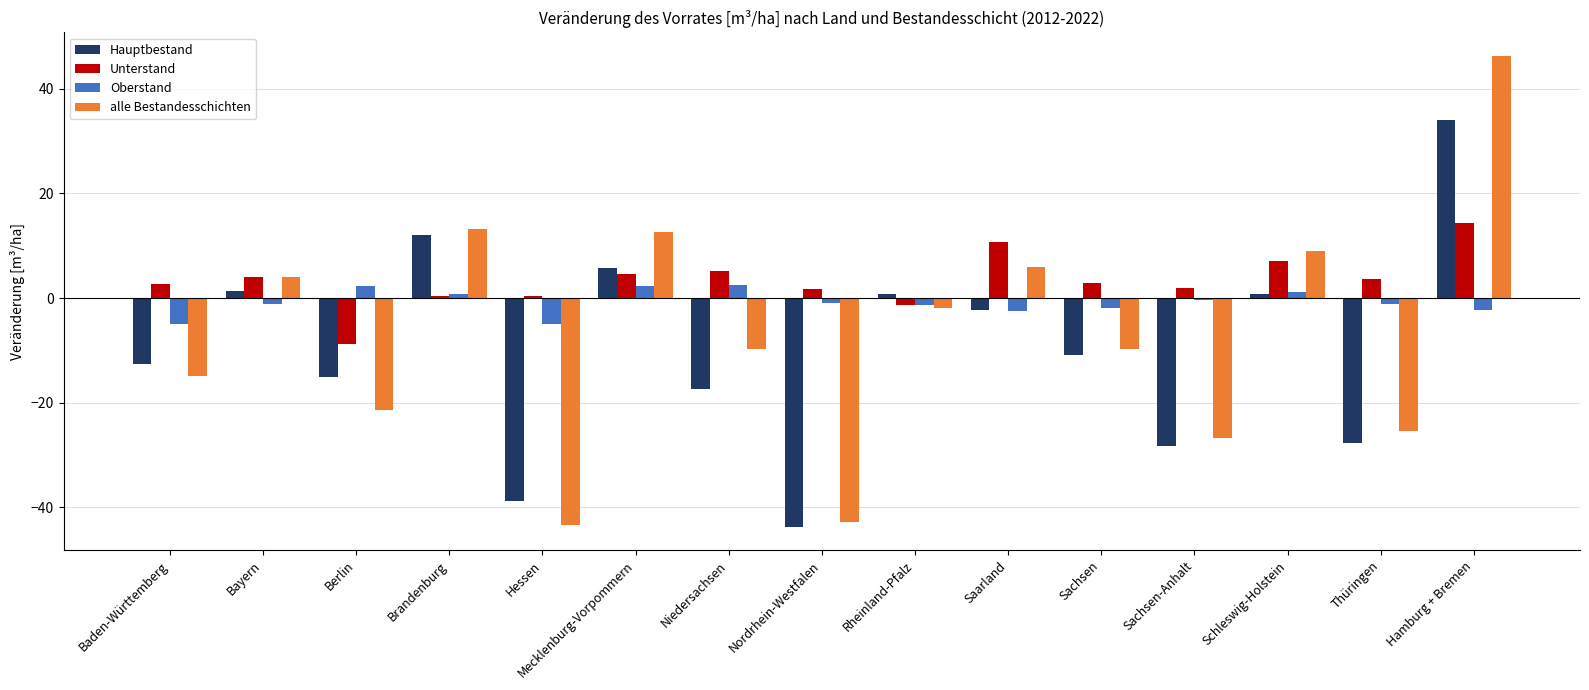

Which series has the largest total across all categories?

Unterstand